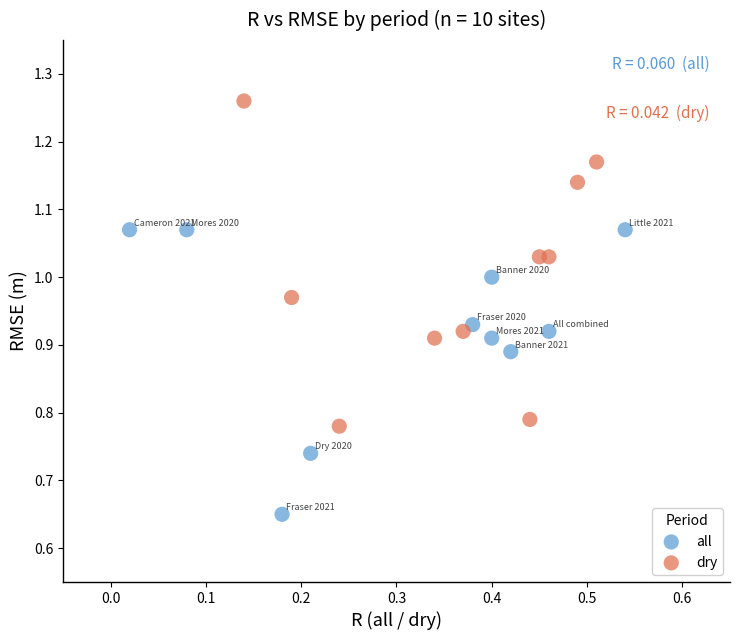

Which series has the widest spread of Y values?

dry